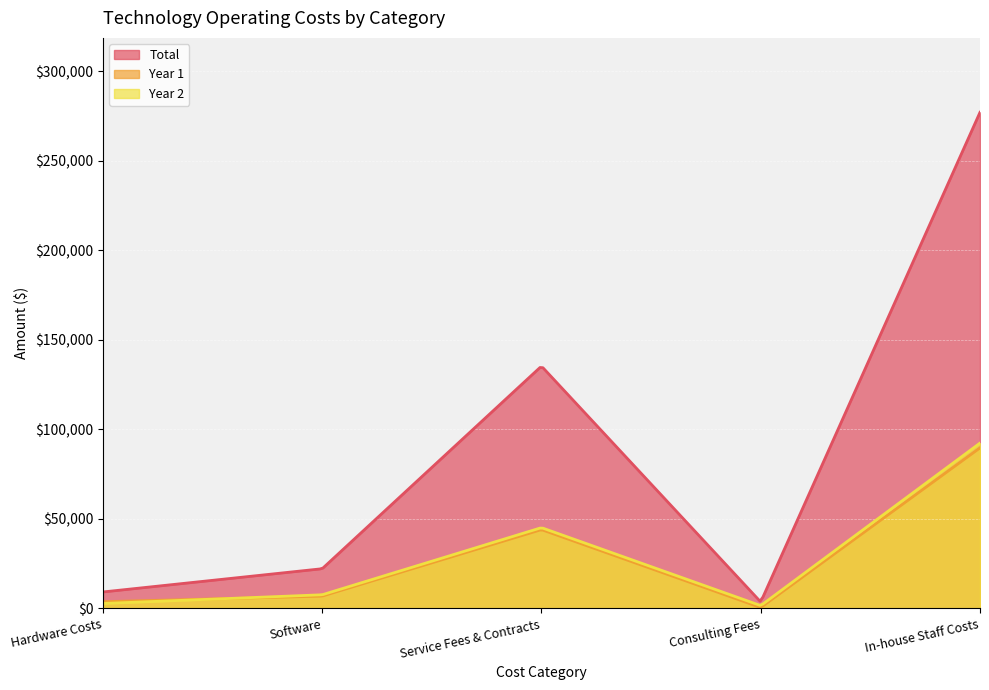

True or false: Year 2 and Total intersect in this chart.

False